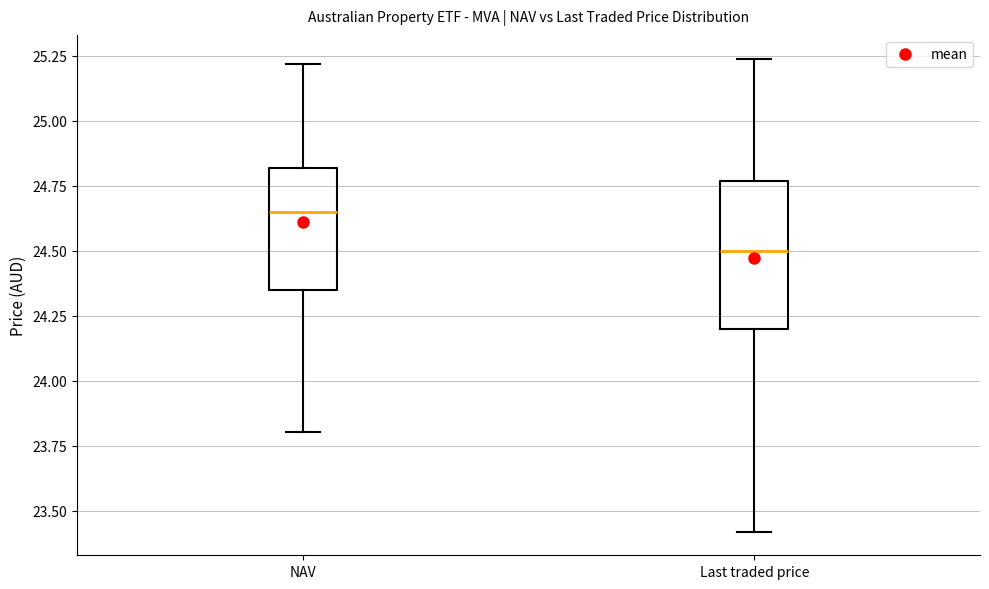

Which box's median line is the lowest?

Last traded price